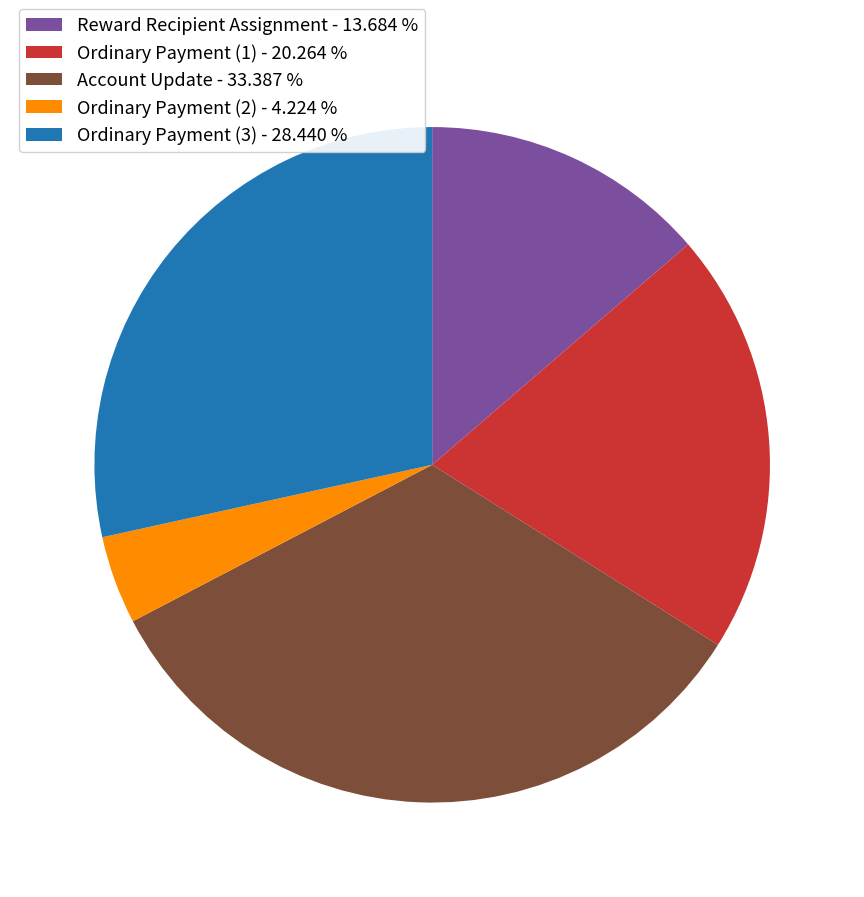

True or false: Ordinary Payment (1) accounts for 20% of the total.

True